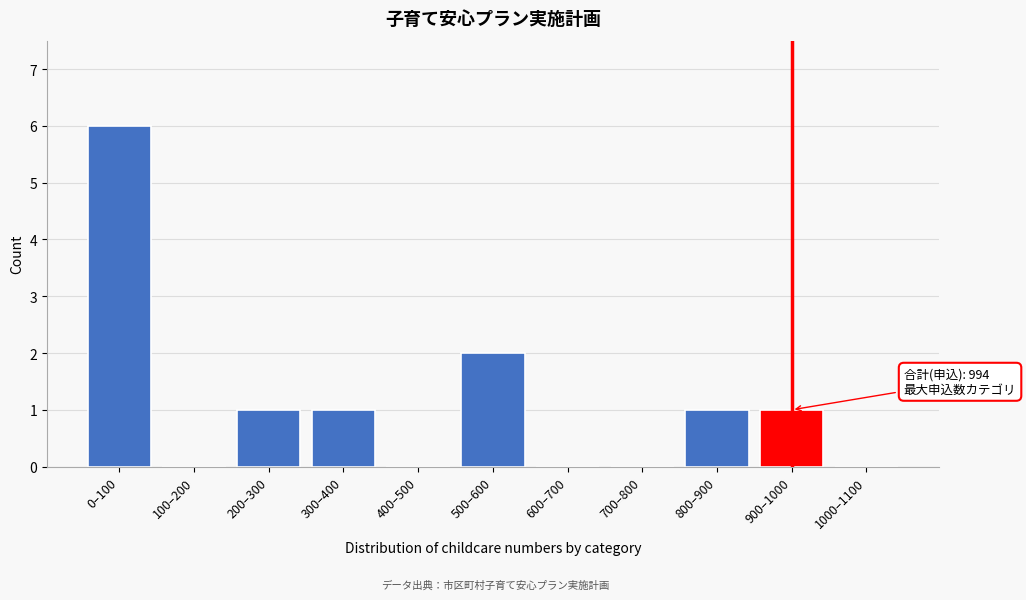

Reading left to right, transcribe all the data shown in this chart.

0–100=6	100–200=0	200–300=1	300–400=1	400–500=0	500–600=2	600–700=0	700–800=0	800–900=1	900–1000=1	1000–1100=0